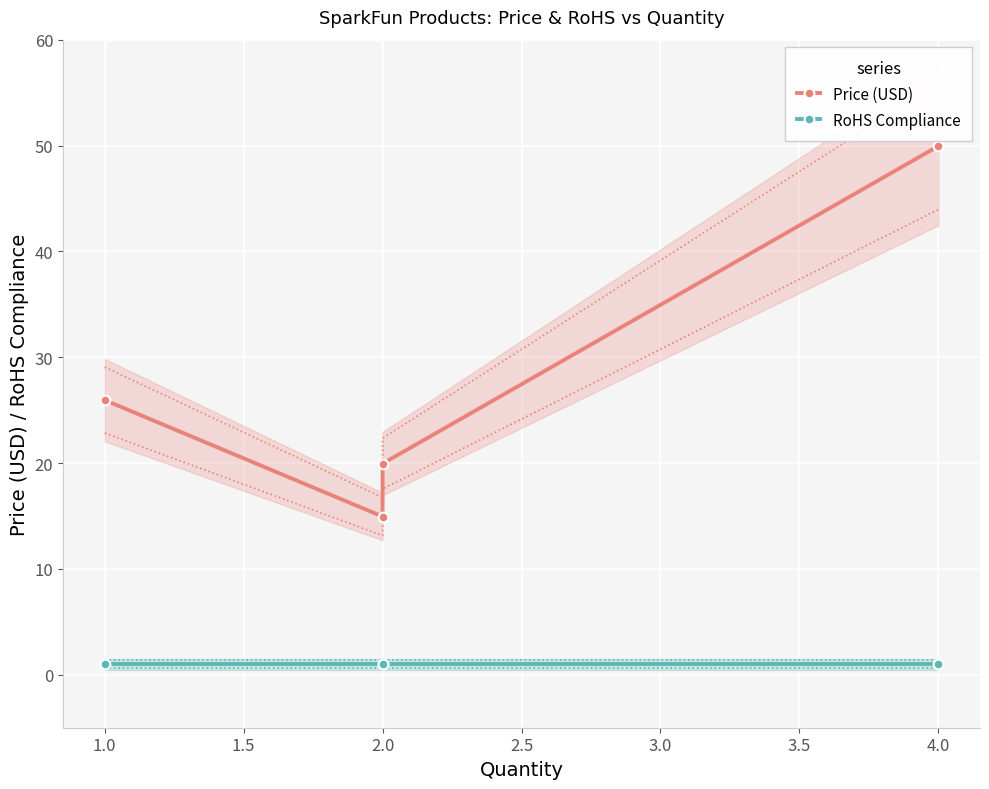

Which series changed the most between 1.0 and 2.0?

Price (USD)